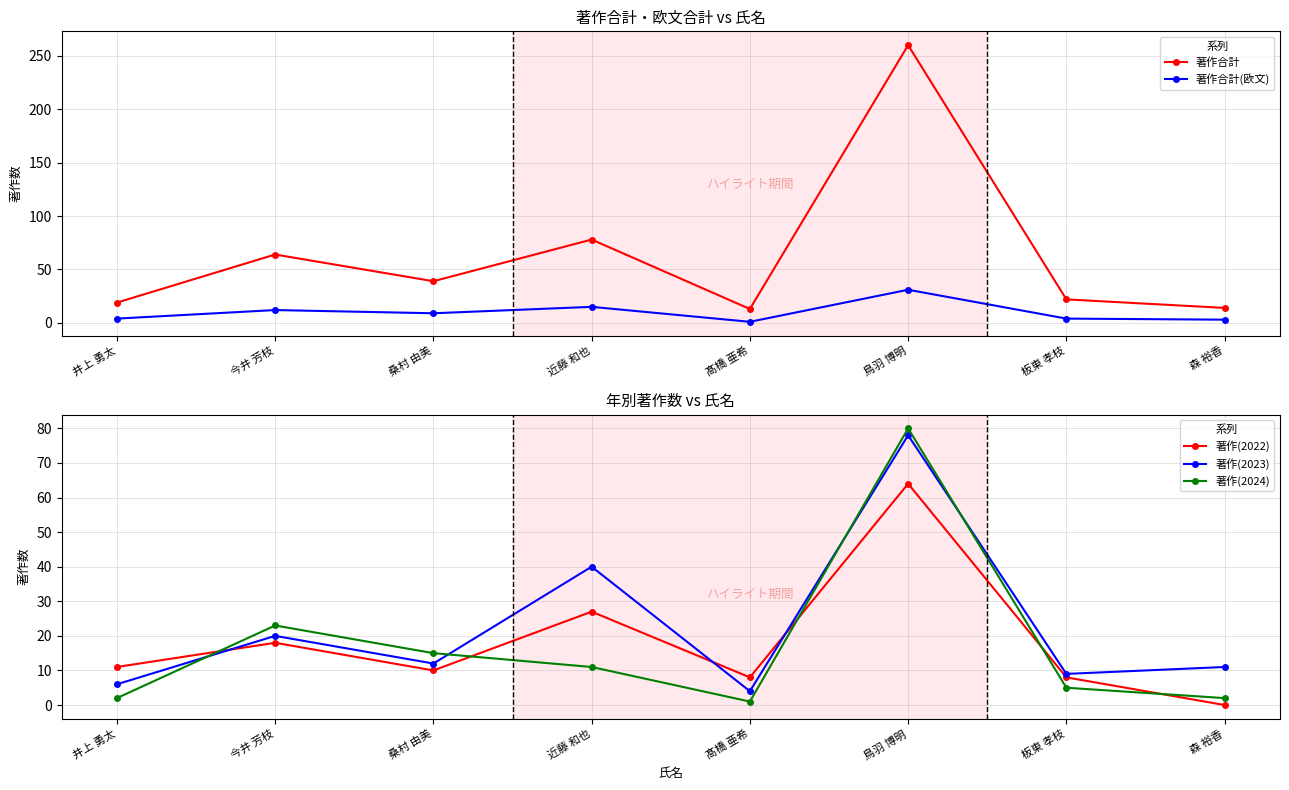

At which category does the chart reach its minimum across all series?

森 裕香